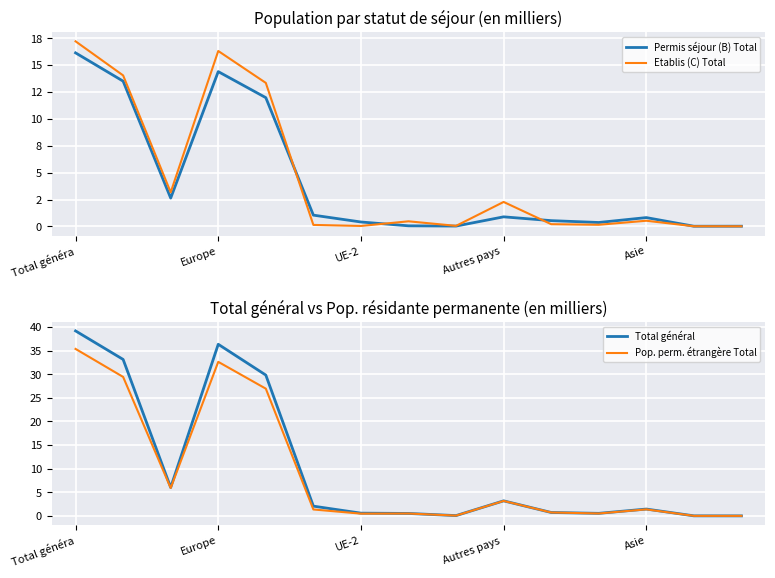

Is the value of Total général at Autres pays  greater than the value of Pop. perm. étrangère Total at UE-2?

Yes